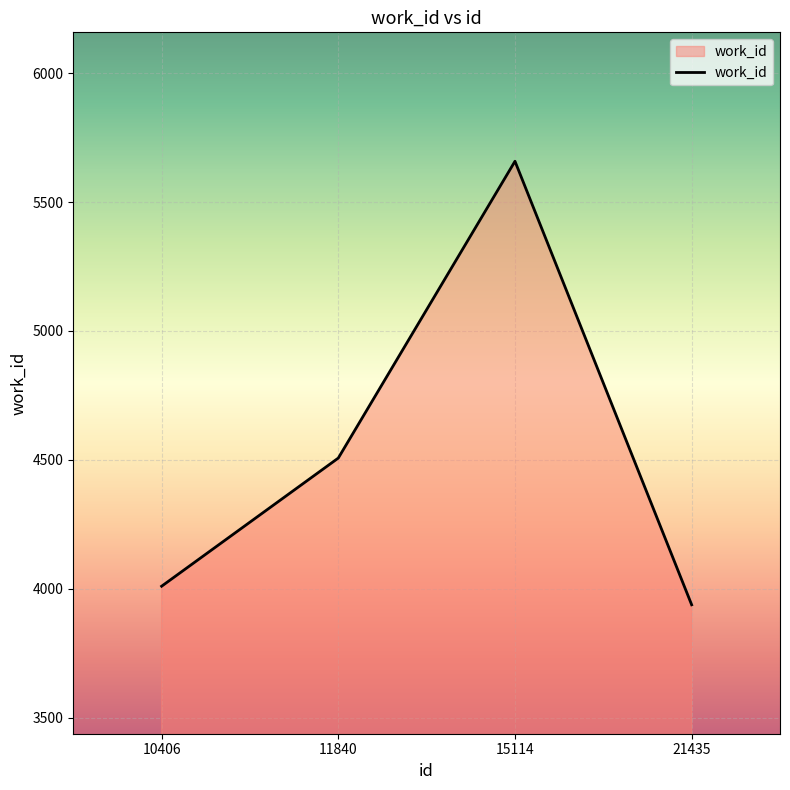

Where is the data nearest to the value 4798?

11840